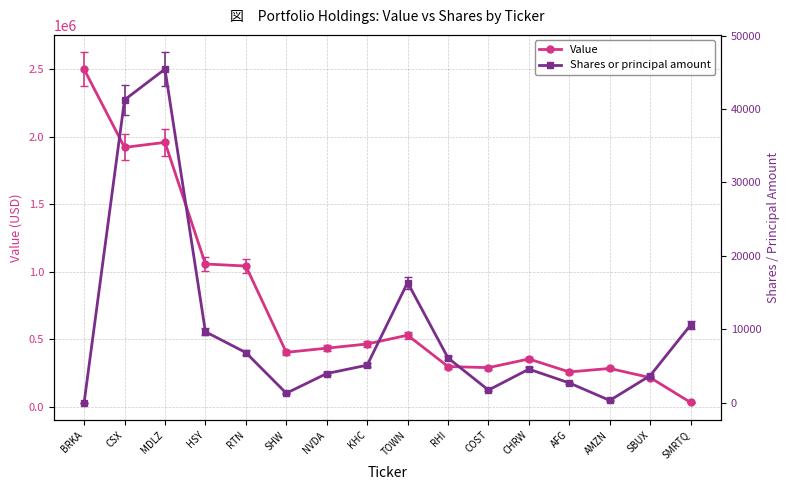

True or false: Shares or principal amount has a value of 320 at AMZN.

True